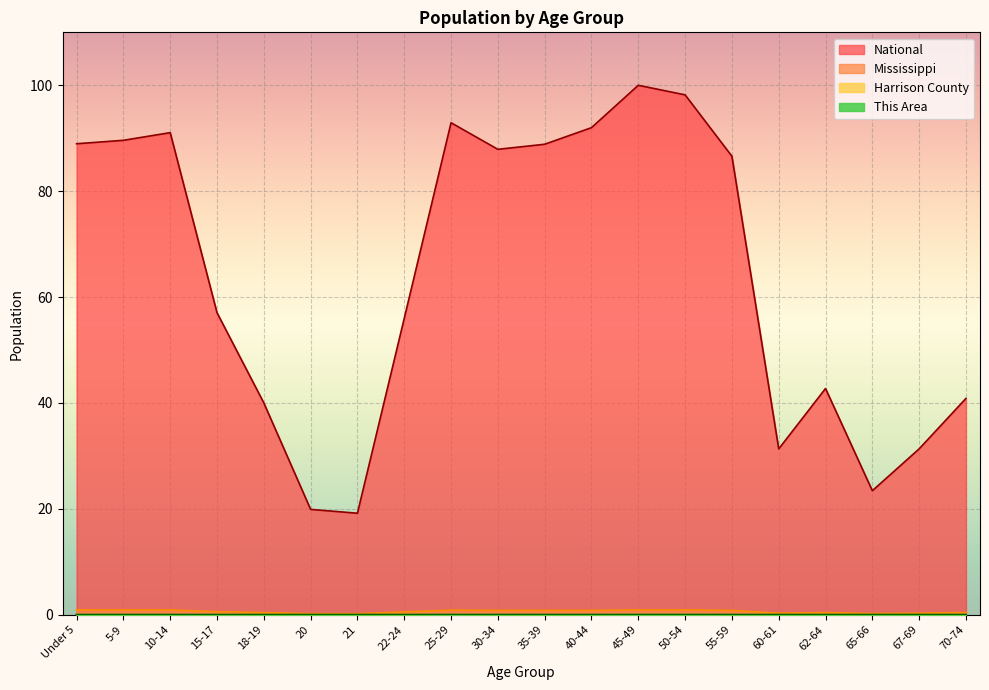

What position from the left is 70-74?

20